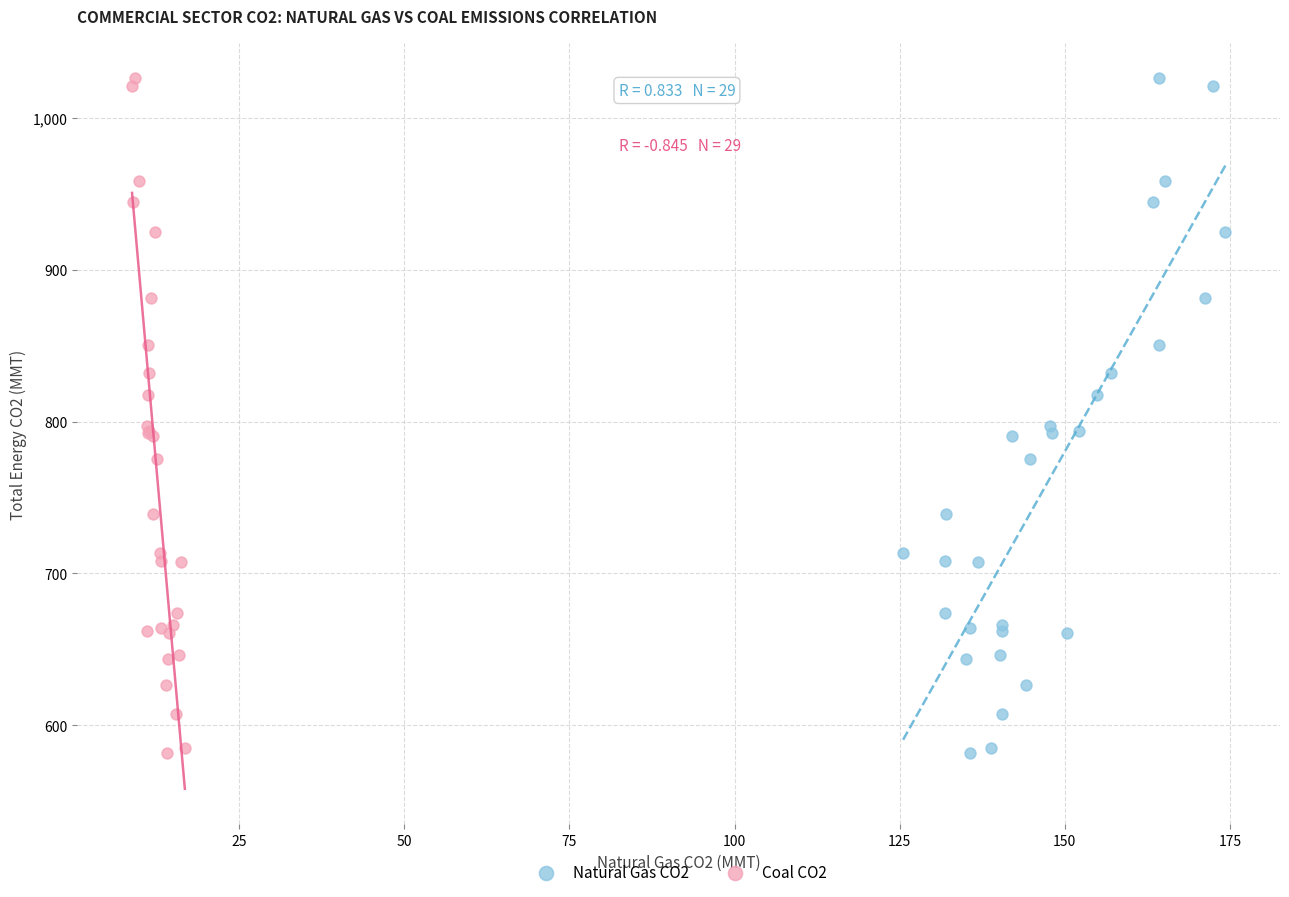

What are all the series names shown in the legend?

Natural Gas CO2, Coal CO2